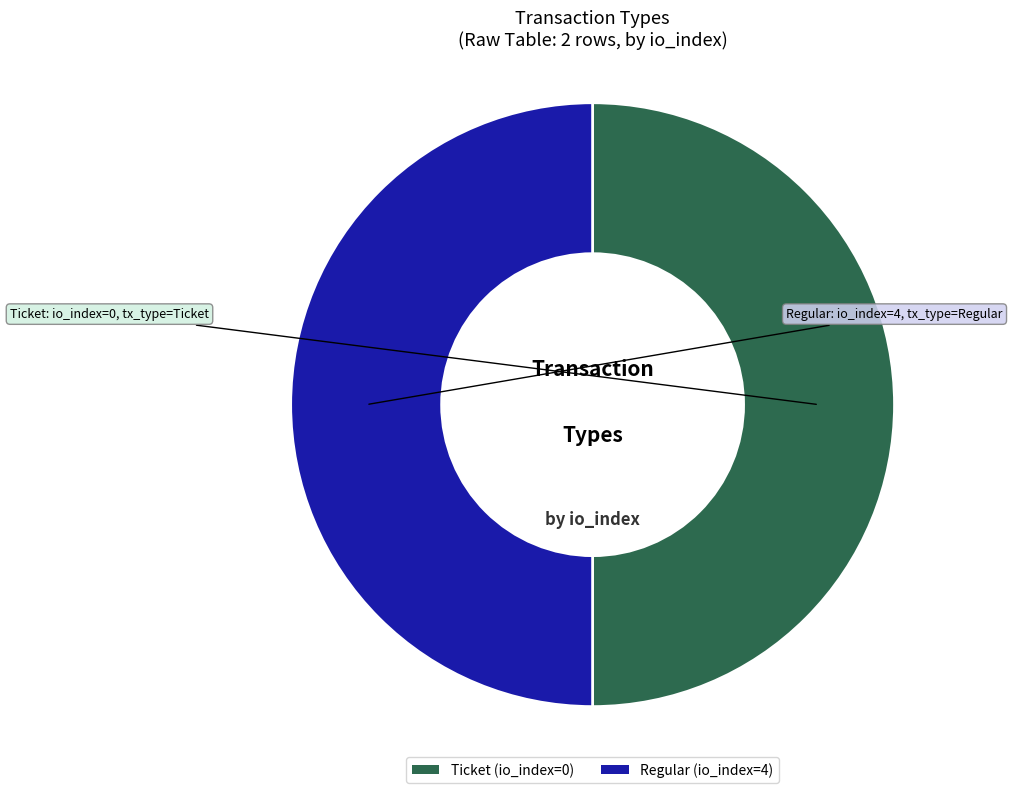

How many segments does this pie chart have?

2